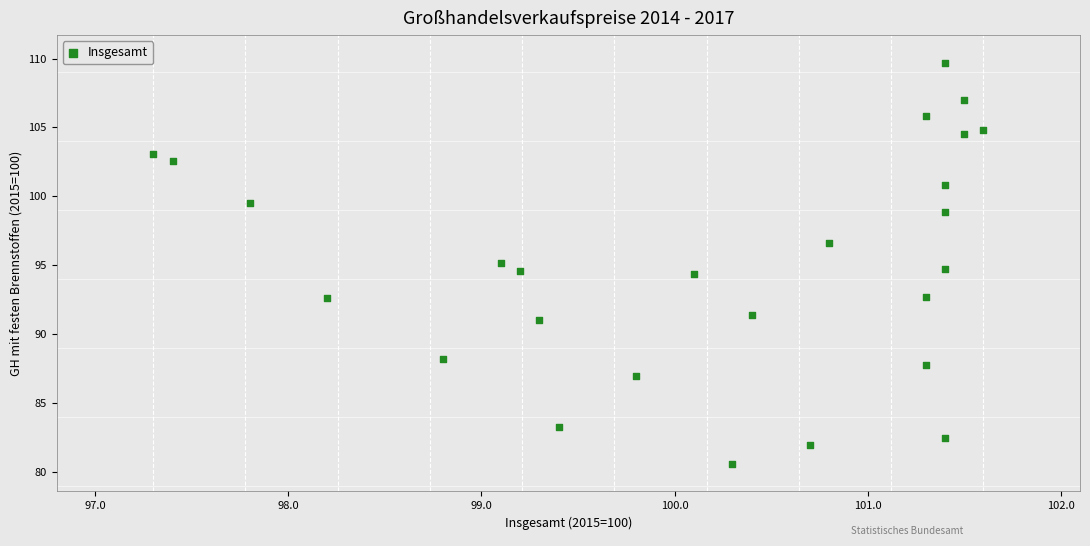

What is the range of X values (max minus min)?

4.3